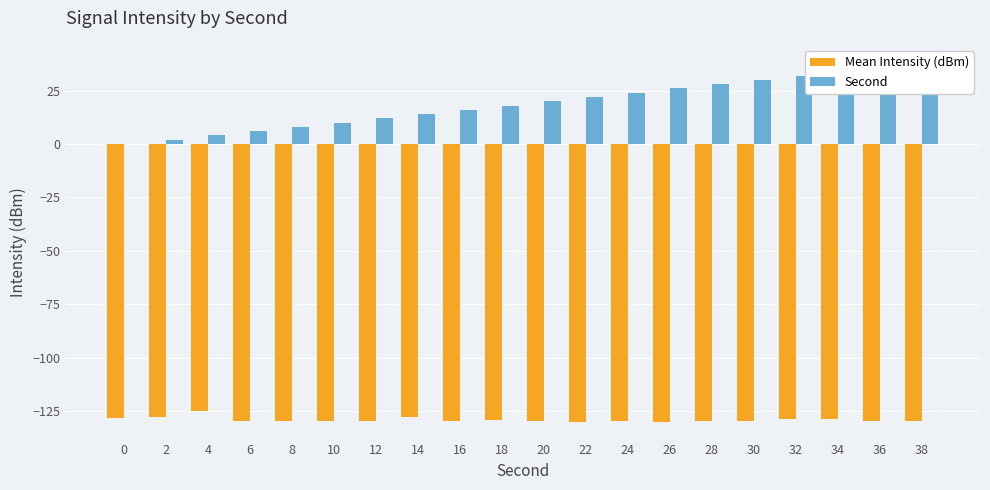

What is the difference between the second highest and second lowest values in the Second series?

34.0